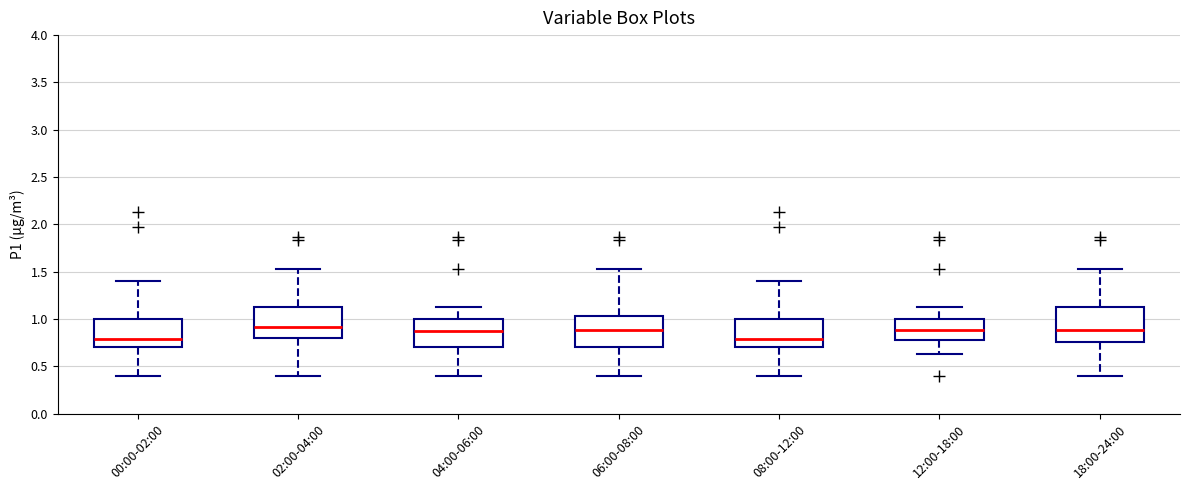

Reading left to right, transcribe this box plot: for each box, give where its median line is, the range the box spans, and where its two whiskers end, as read against the y-axis. The values are not printed on the chart, so give them approximately, as read against the axis.

00:00-02:00: median 0.80, box 0.70 to 1.00, whiskers 0.40 to 1.40
02:00-04:00: median 0.90, box 0.80 to 1.15, whiskers 0.40 to 1.55
04:00-06:00: median 0.85, box 0.70 to 1.00, whiskers 0.40 to 1.15
06:00-08:00: median 0.90, box 0.70 to 1.05, whiskers 0.40 to 1.55
08:00-12:00: median 0.80, box 0.70 to 1.00, whiskers 0.40 to 1.40
12:00-18:00: median 0.90, box 0.80 to 1.00, whiskers 0.65 to 1.15
18:00-24:00: median 0.90, box 0.75 to 1.15, whiskers 0.40 to 1.55